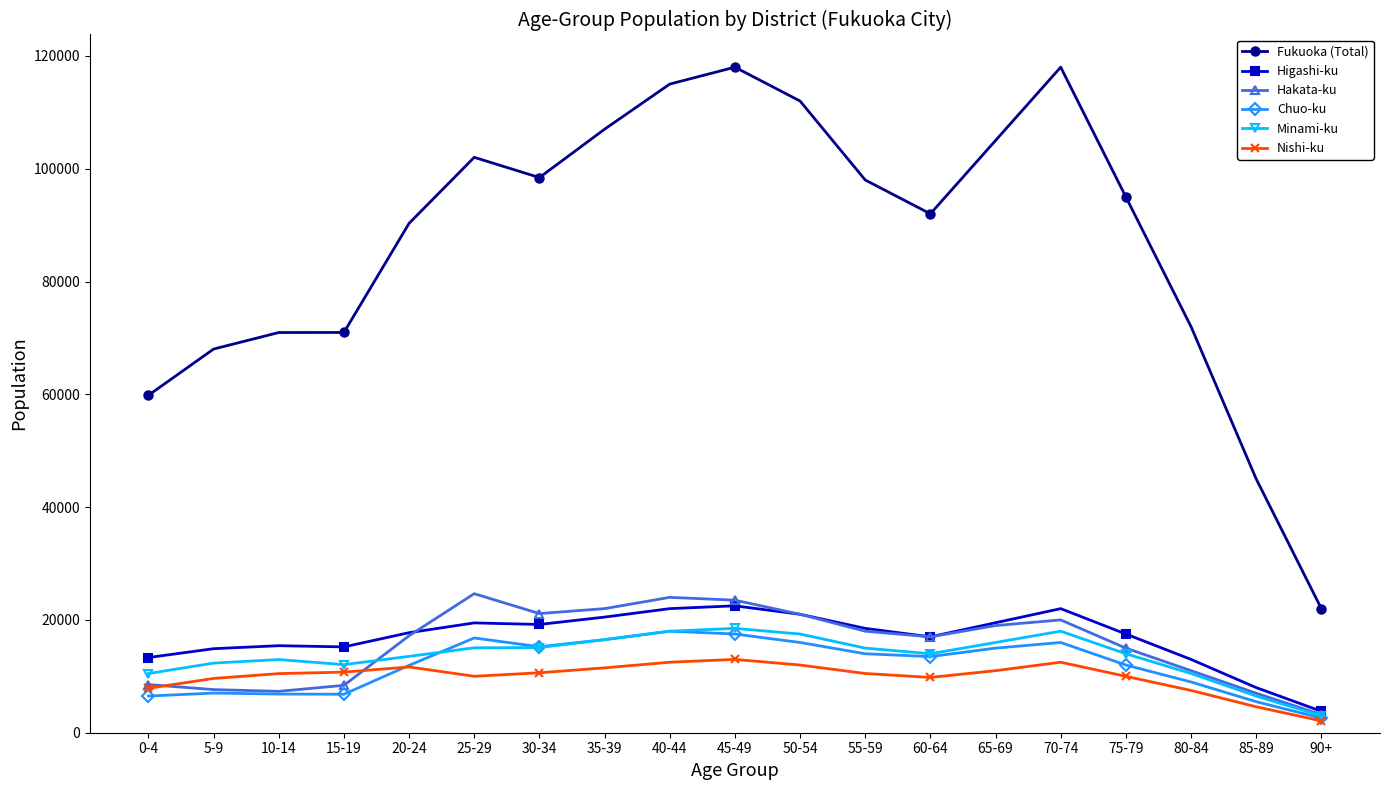

Which category has the lowest value in the Hakata-ku series?

90+